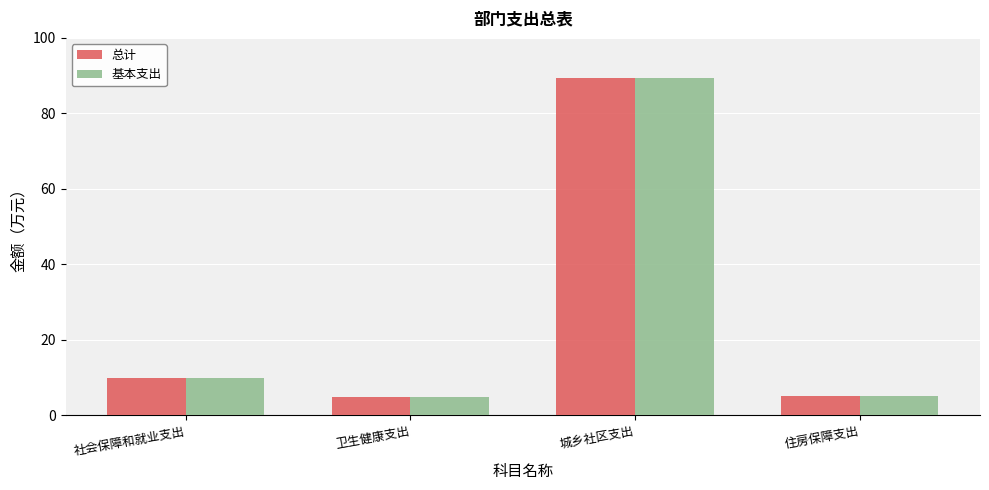

True or false: 基本支出 has a value of 14.2 at 社会保障和就业支出.

False